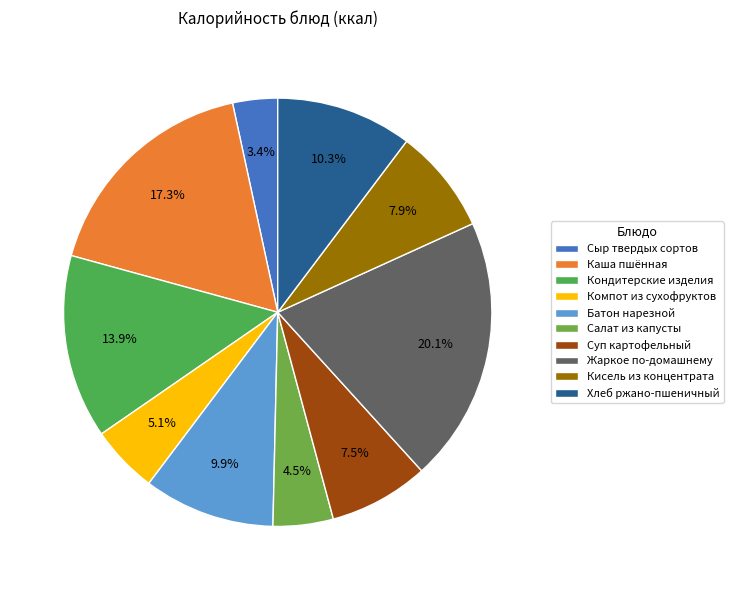

Is it true that Компот из сухофруктов is 5% of the pie?

True